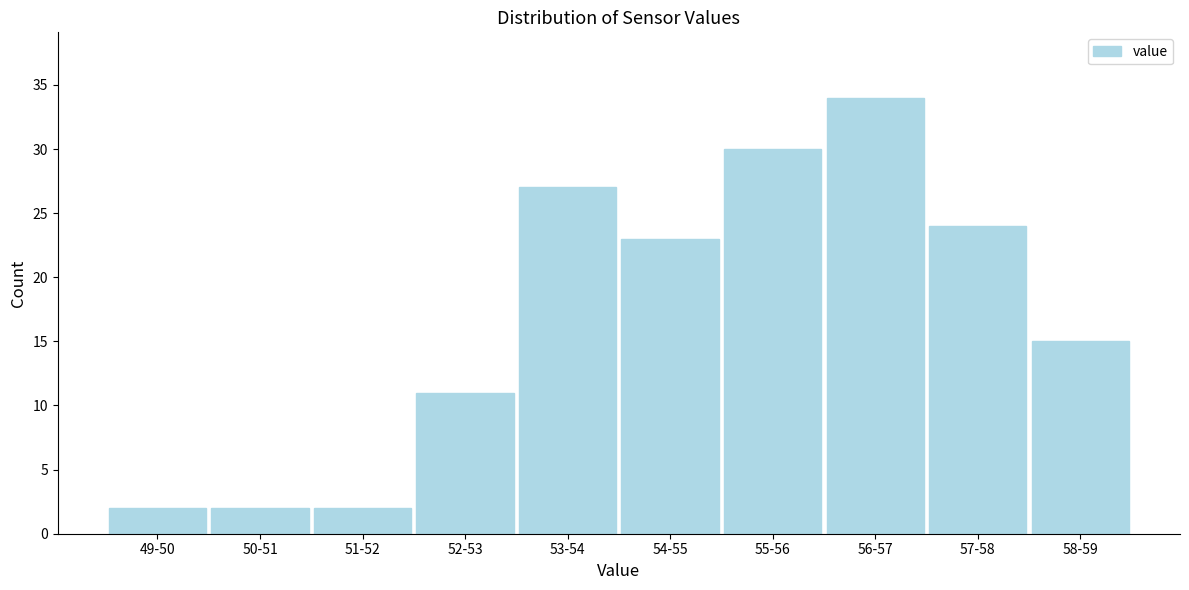

Reading left to right, extract all data points from this chart.

2	2	2	11	27	23	30	34	24	15